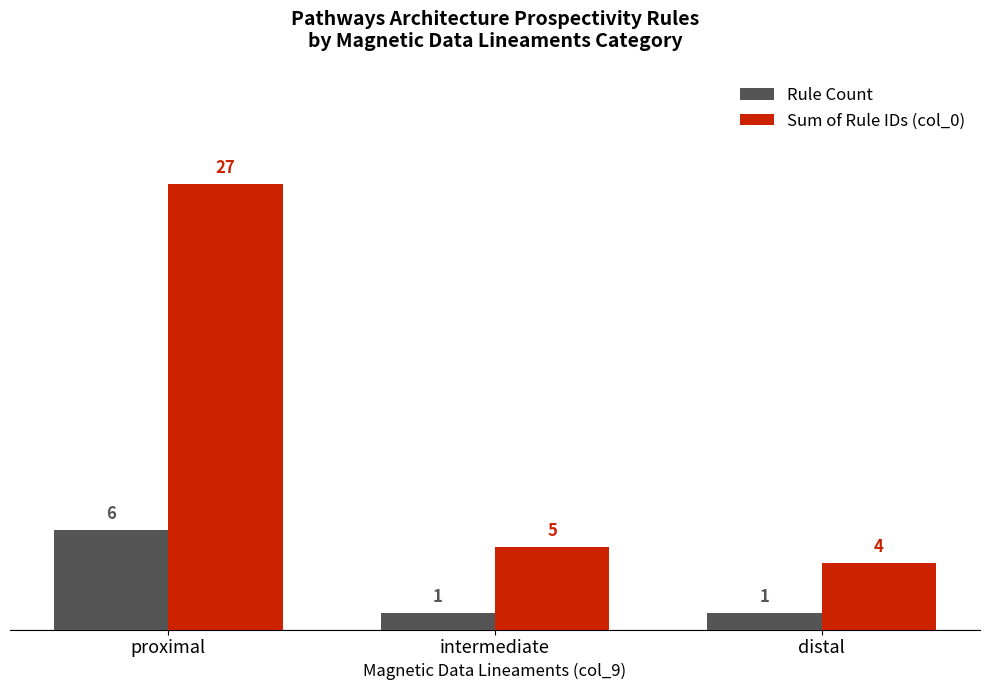

Which series has the largest range (max minus min)?

Sum of Rule IDs (col_0)